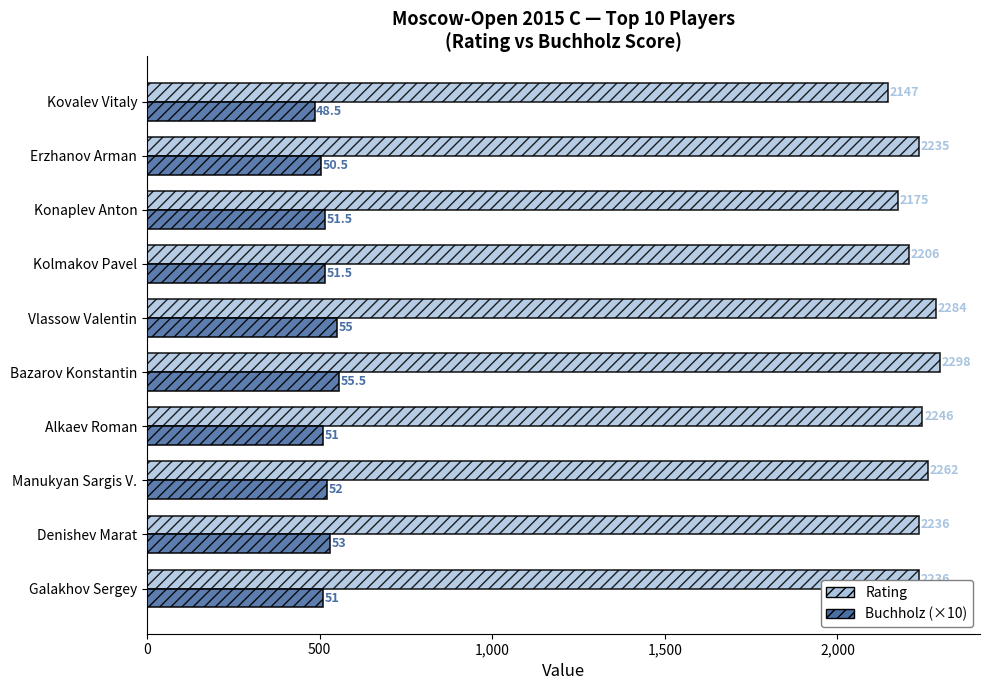

Rank the series by their average value, from highest to lowest.

Rating, Buchholz (×10)